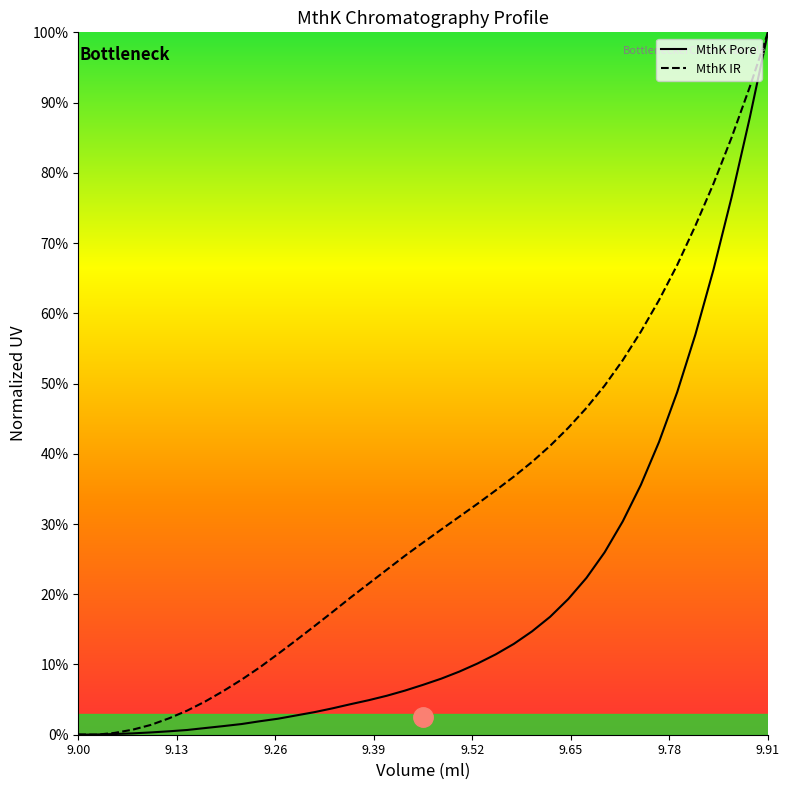

In MthK IR, how many points are lower than both neighbors (excluding endpoints)?

1